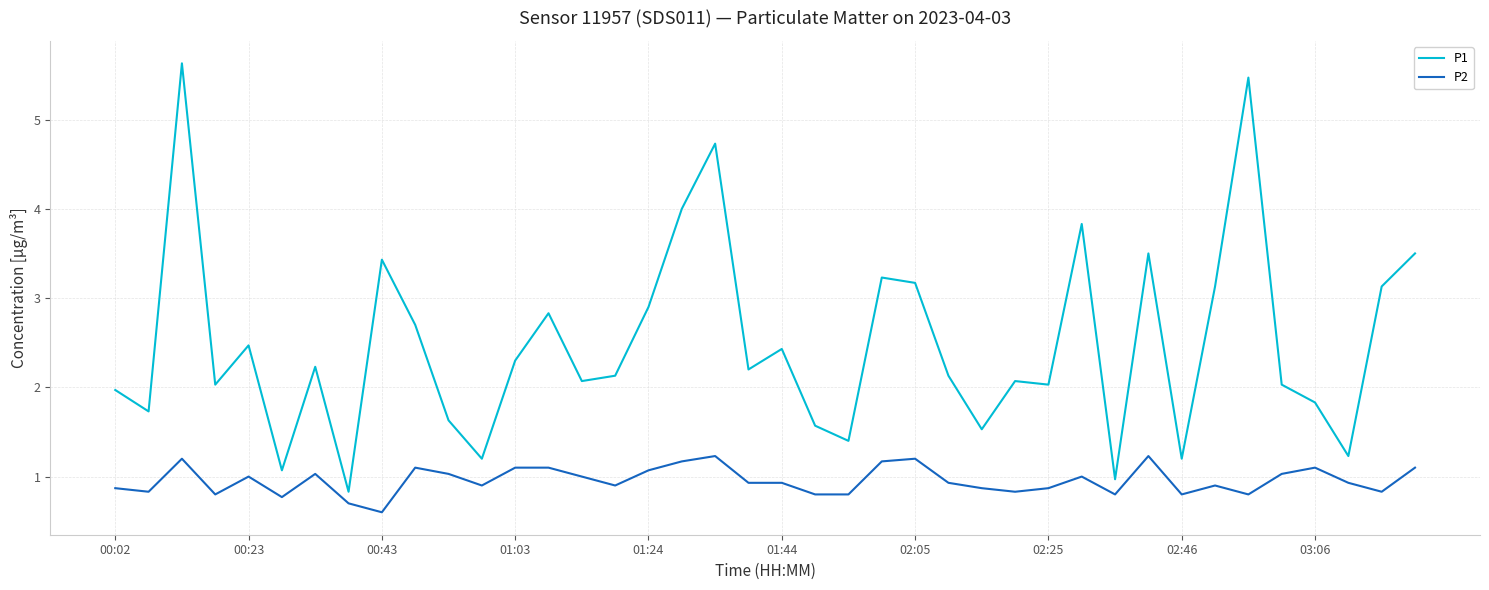

Which series has the widest spread of values?

P1